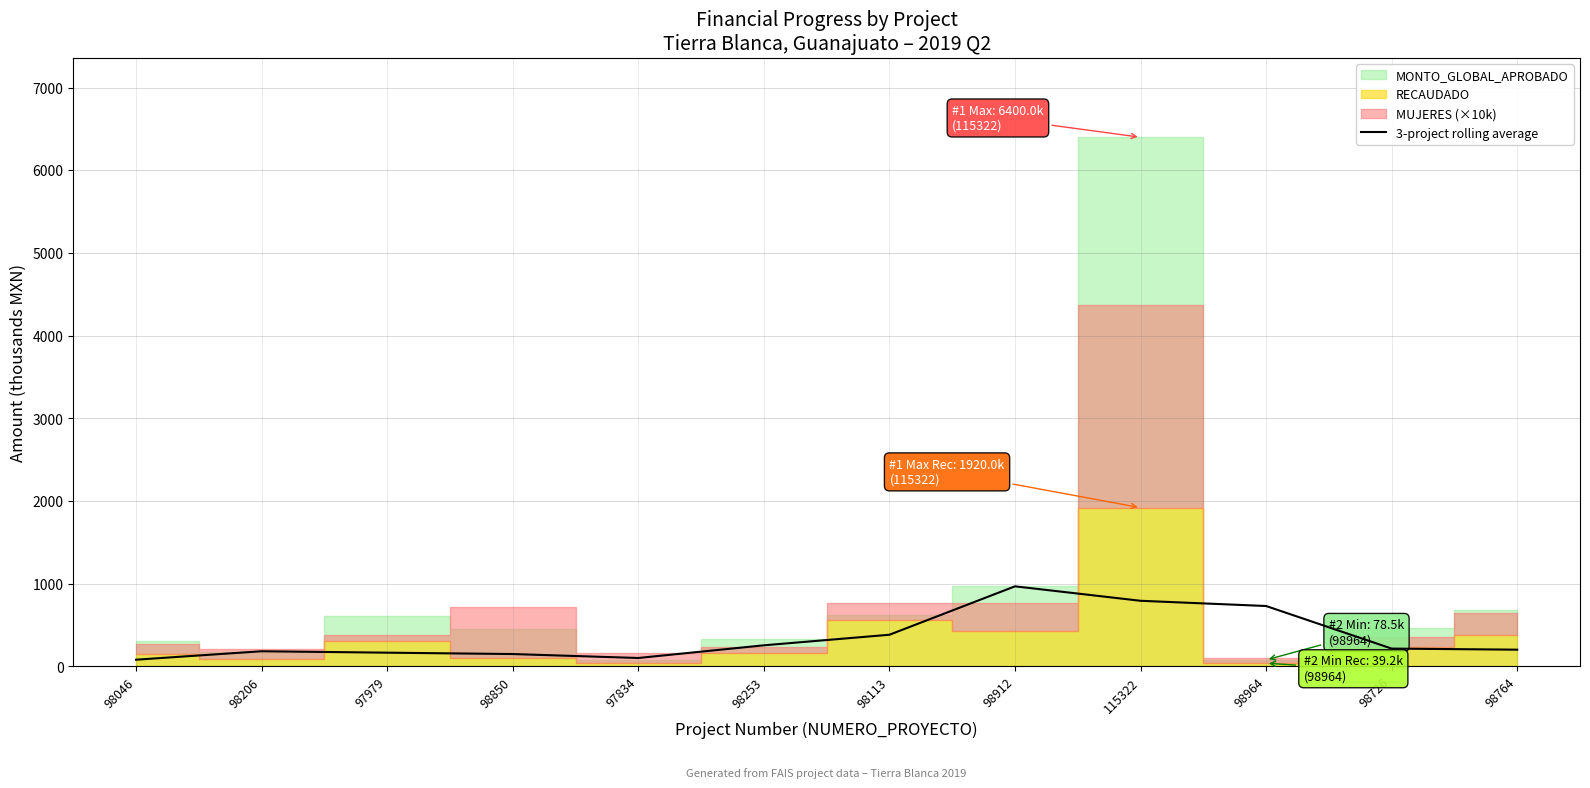

Is it true that the value at 98764 is 202.9?

True